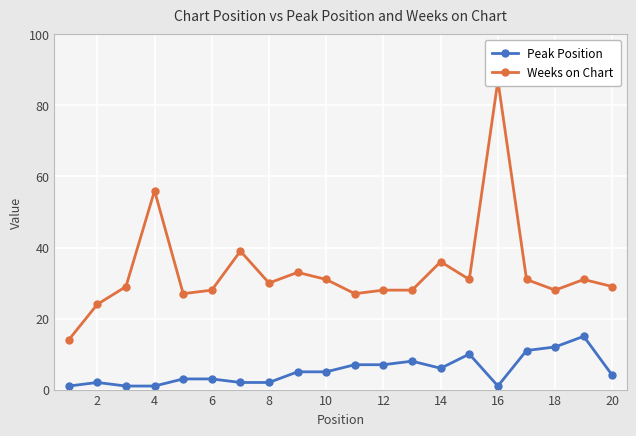

Read the Peak Position value at 12, to the nearest 5.

5